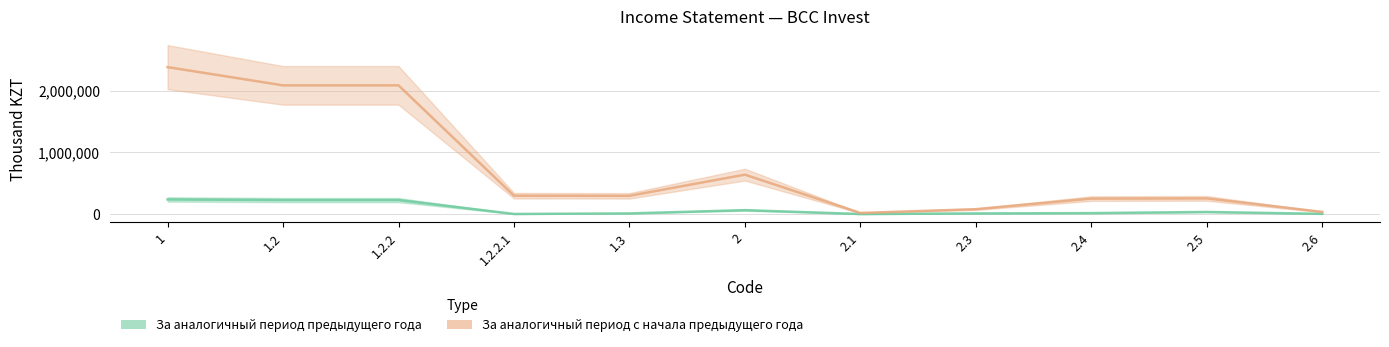

What is the label of the 4th point from the left?

1.2.2.1